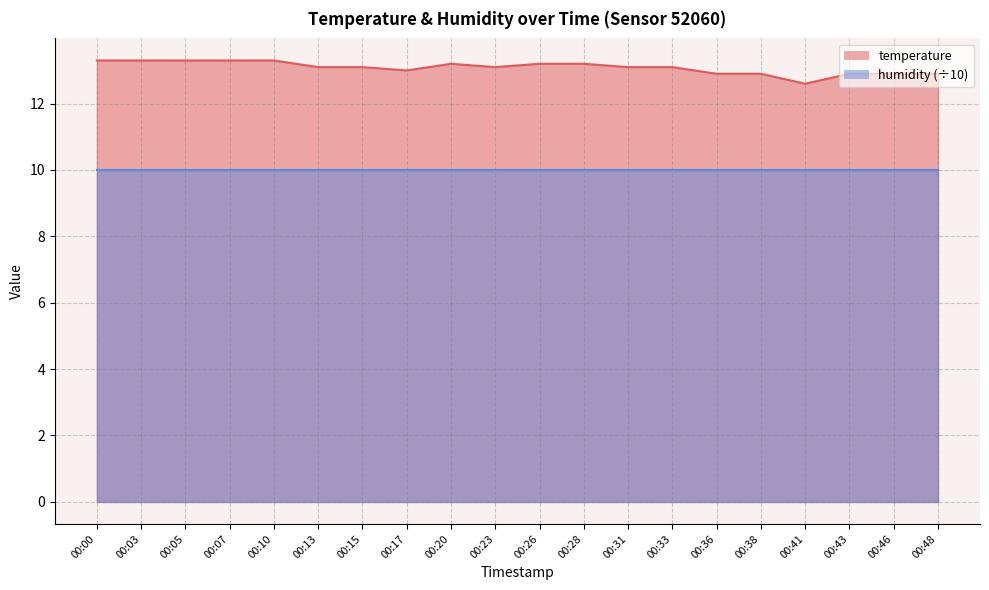

How many data points are less than 13?

6